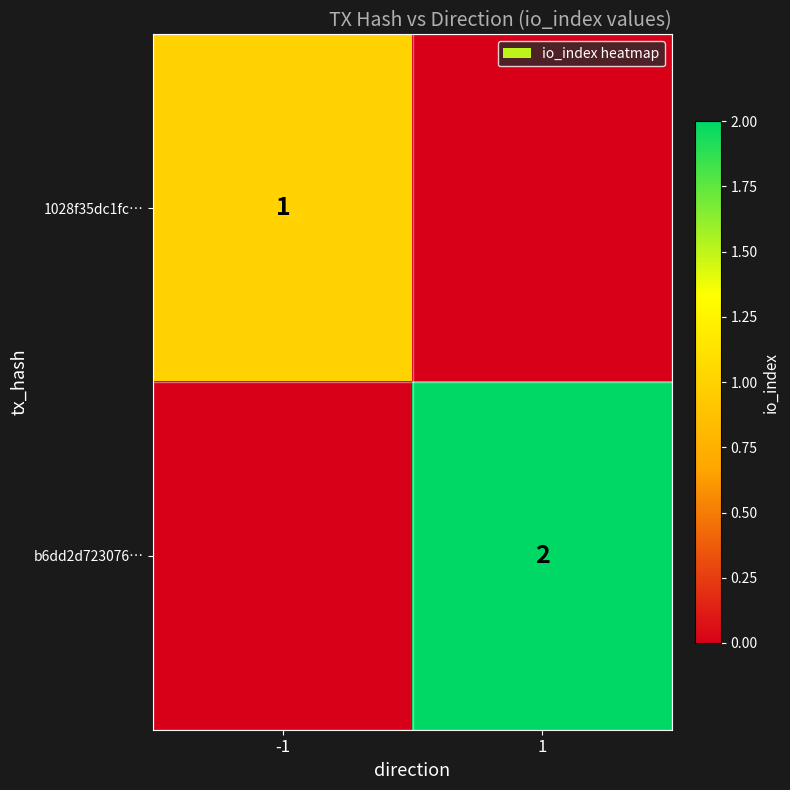

The value of 1028f35dc1fc… at -1 is 1. True or false?

True